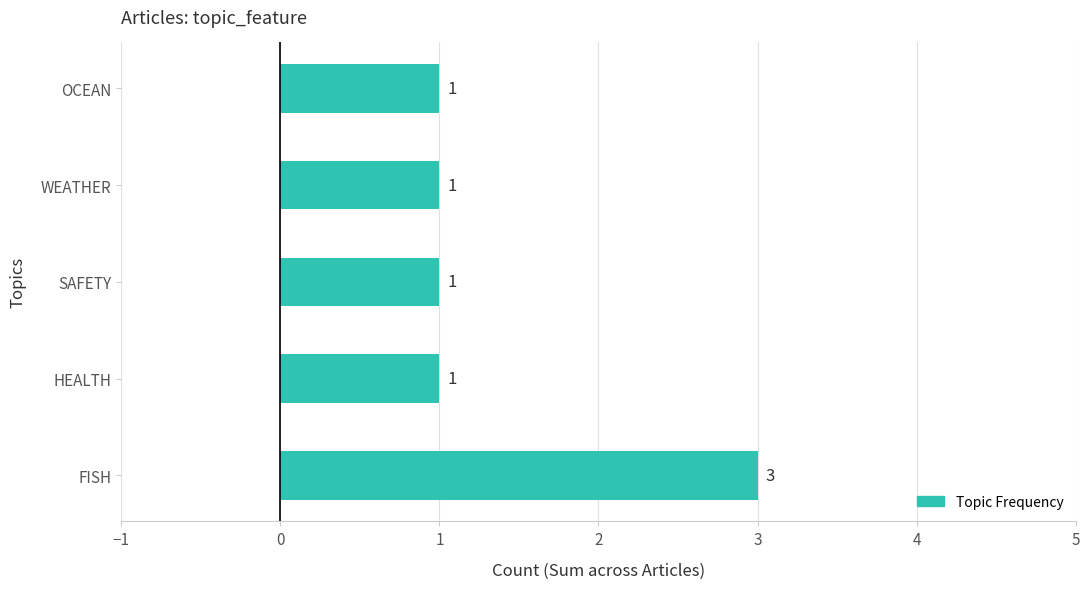

Approximately how many times larger is the value at WEATHER compared to OCEAN?

1.0